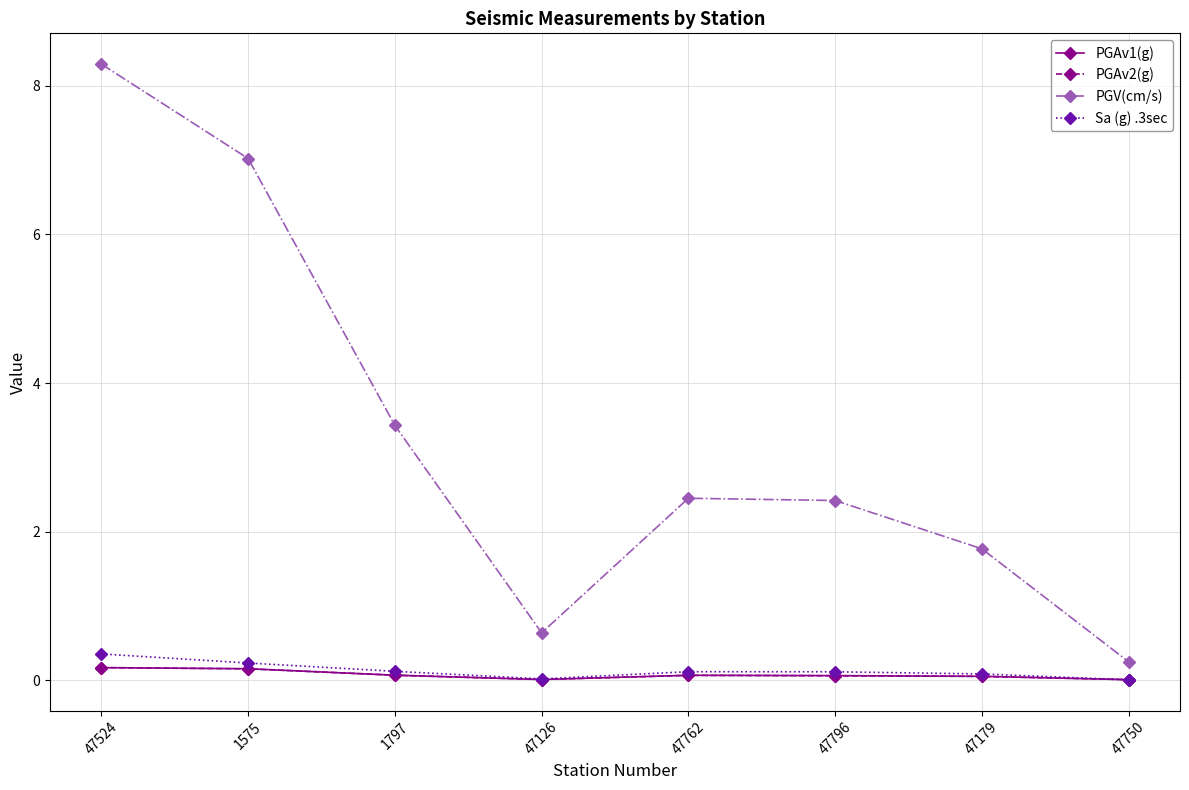

How many lines are shown in the chart?

4